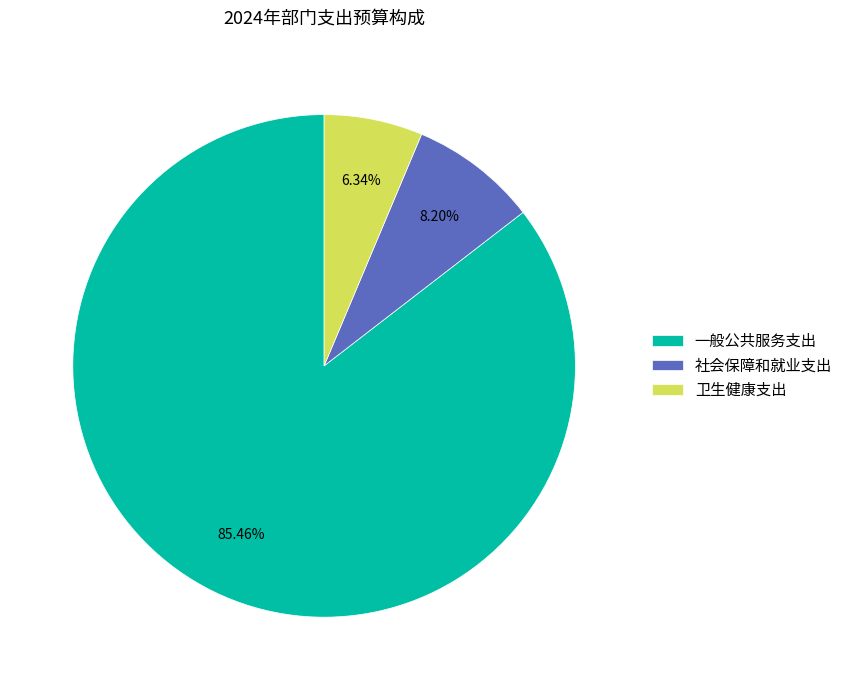

How many slices are in this pie chart?

3